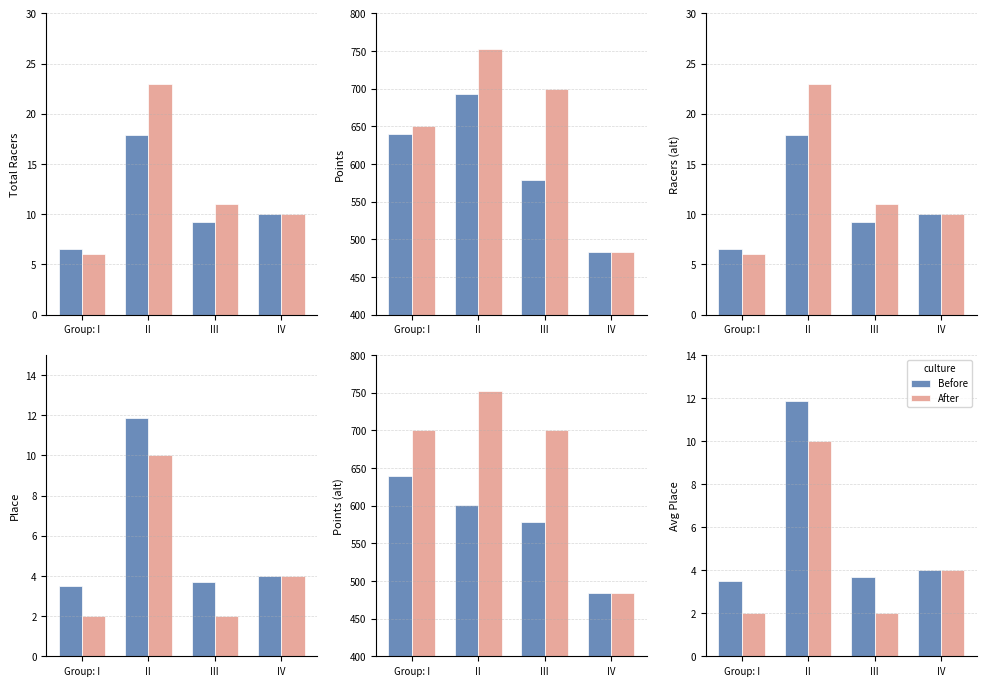

At III, list the series in order from smallest to largest.

After, Before